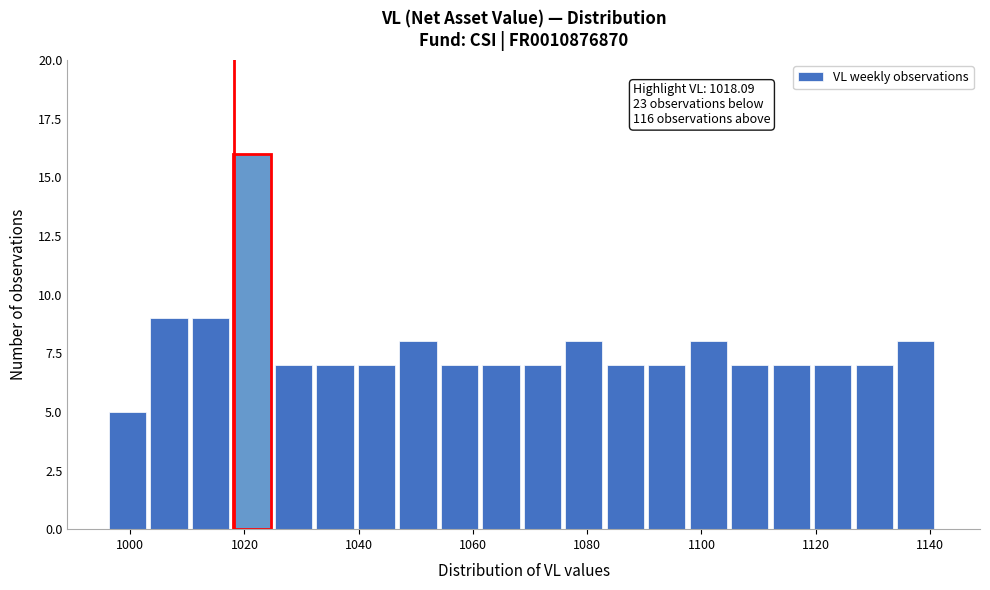

Read against the x-axis, roughly where is the centre of the tallest bar?

1022